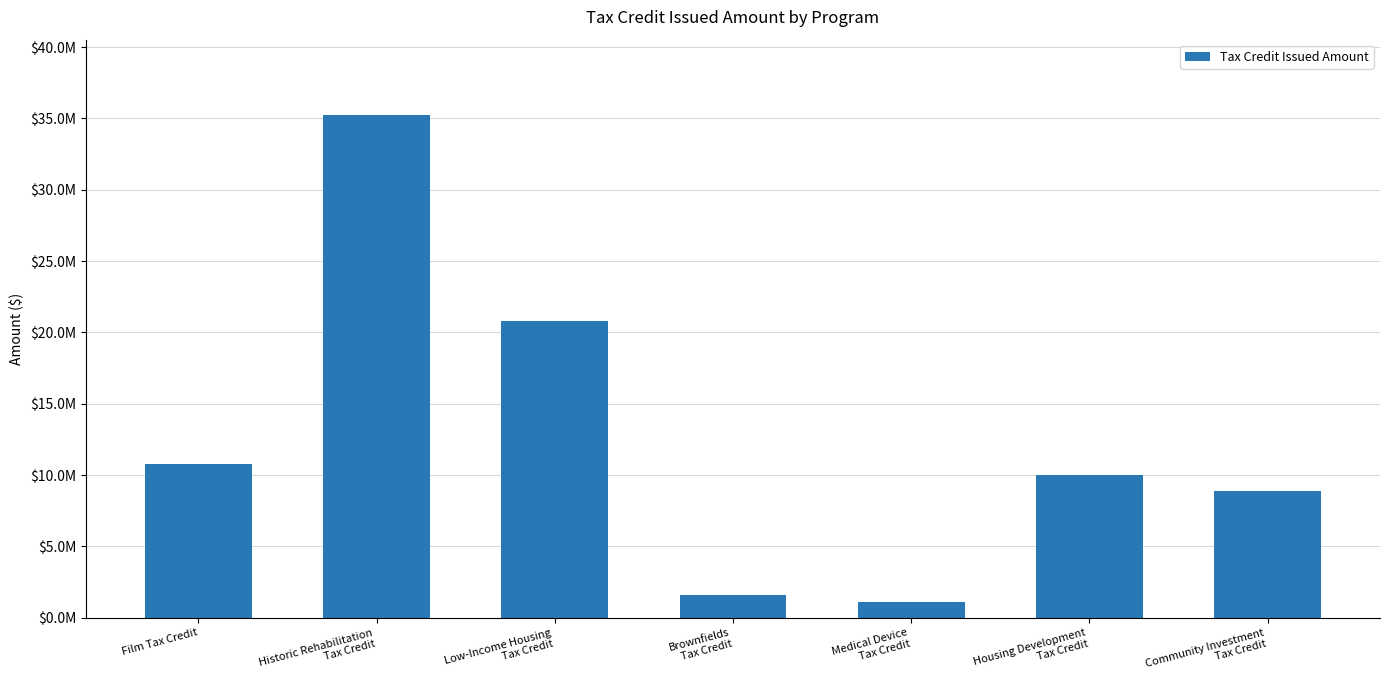

Reading left to right, transcribe all the data shown in this chart.

Film Tax Credit=10800523.0	Historic Rehabilitation
Tax Credit=35230048.0	Low-Income Housing
Tax Credit=20818813.0	Brownfields
Tax Credit=1597157.6	Medical Device
Tax Credit=1087222.0	Housing Development
Tax Credit=10000000.0	Community Investment
Tax Credit=8915608.0